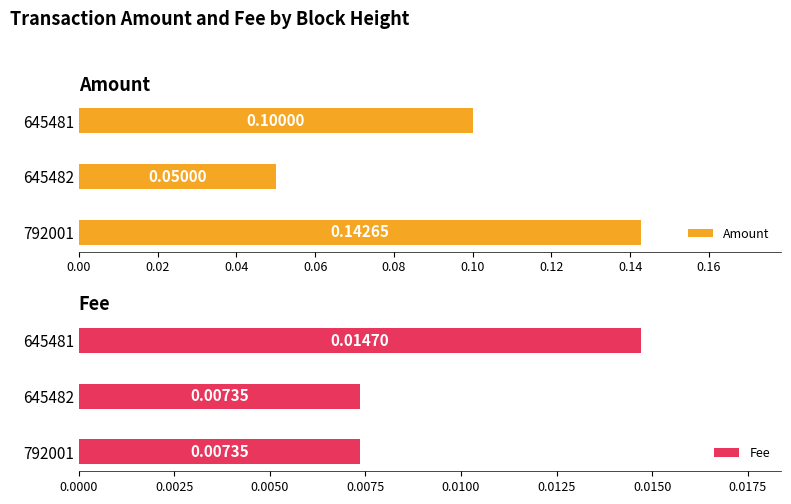

True or false: Fee has a value of 0.0 at 645482.

False